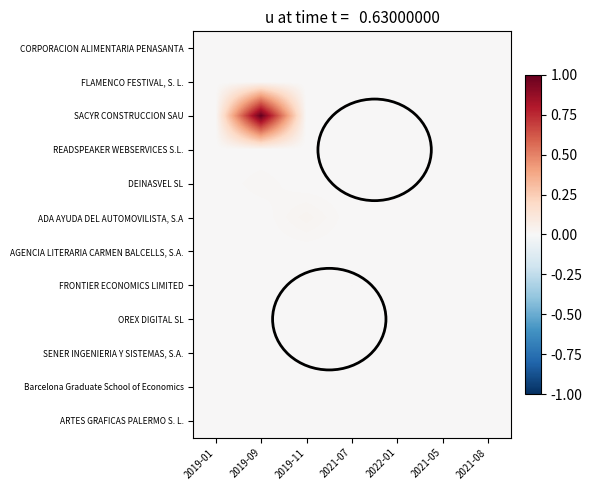

Which series has the largest total across all categories?

SACYR CONSTRUCCION SAU